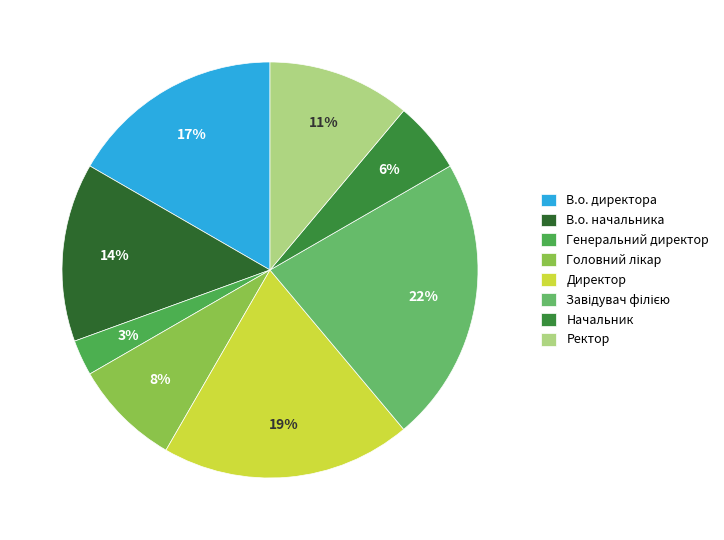

Rank the categories by value from lowest to highest.

Генеральний директор, Начальник, Головний лікар, Ректор, В.о. начальника, В.о. директора, Директор, Завідувач філією